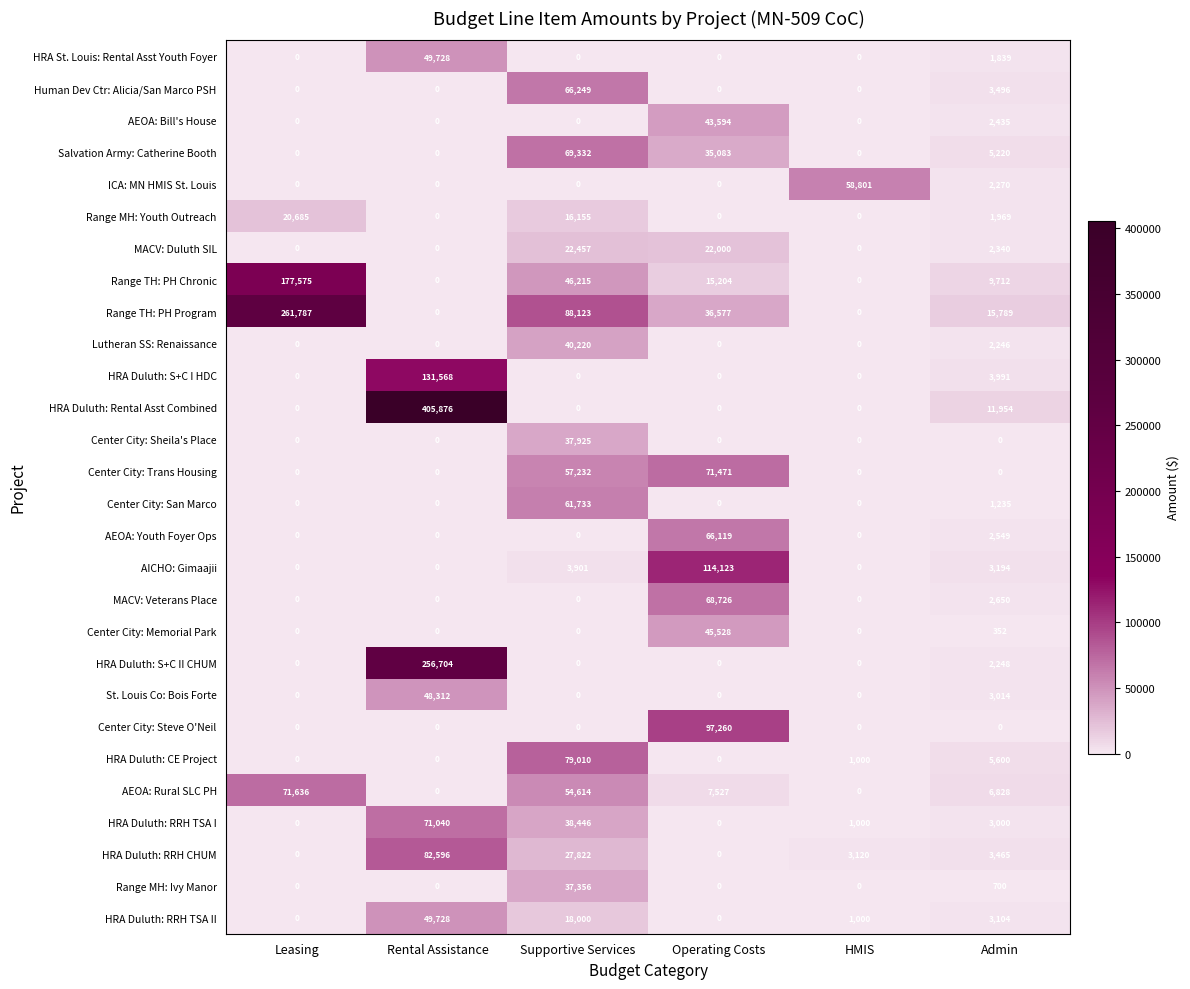

At which category is the sum across all series the highest?

Rental Assistance